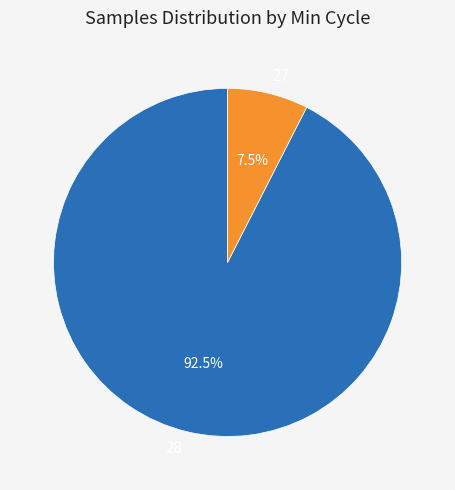

Count the number of slices in the pie.

2